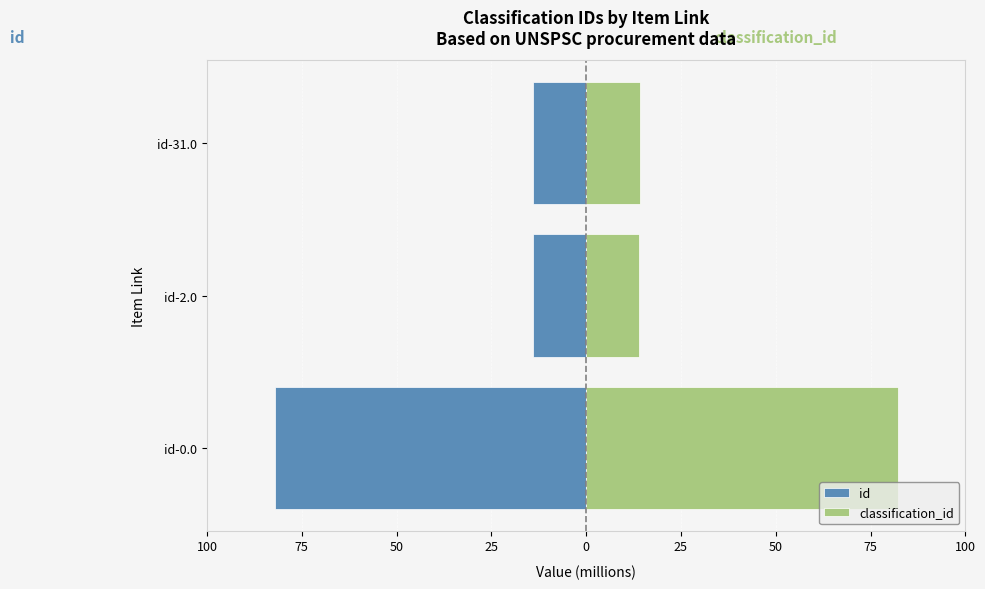

What is the sum of all classification_id values?

110.2